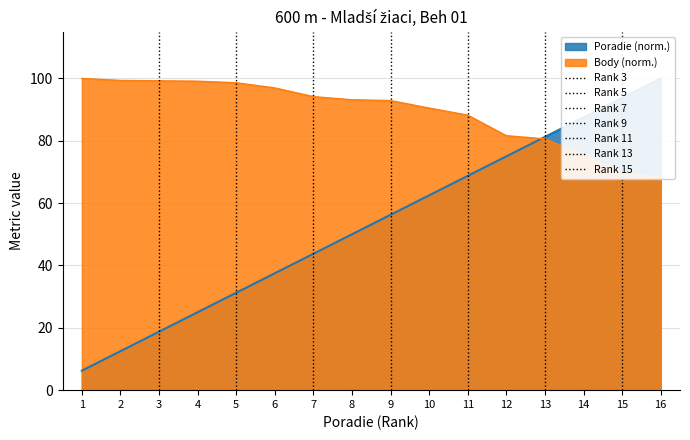

True or false: Poradie has a value of 33.3 at 15.

False